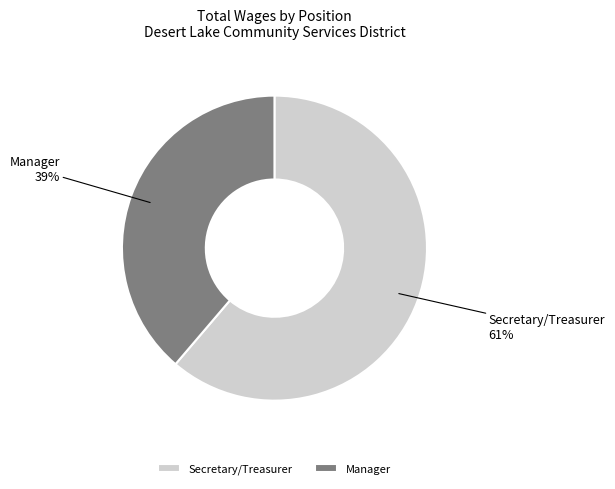

How many slices are in this pie chart?

2